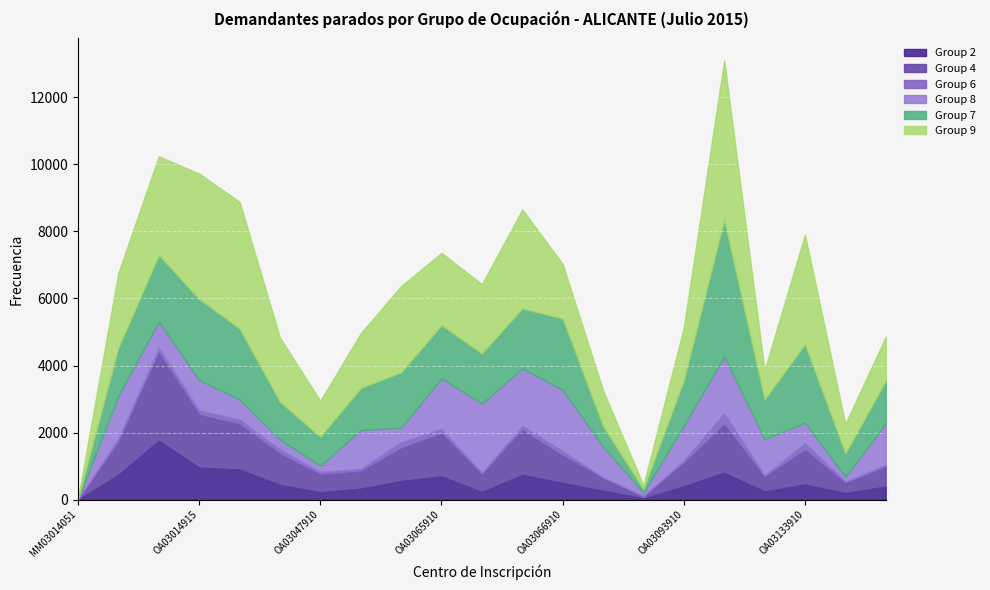

What position from the right is OA03059910?

14